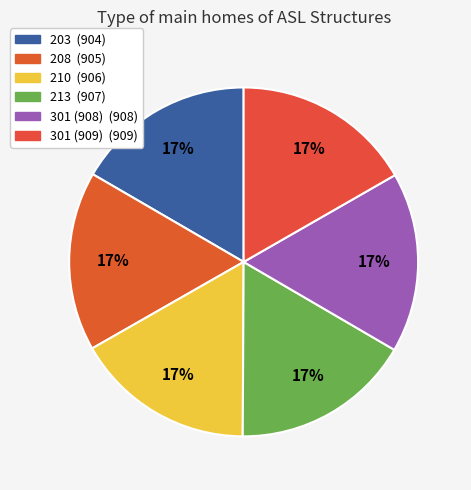

Does 301 (908) represent more than half of the total?

No